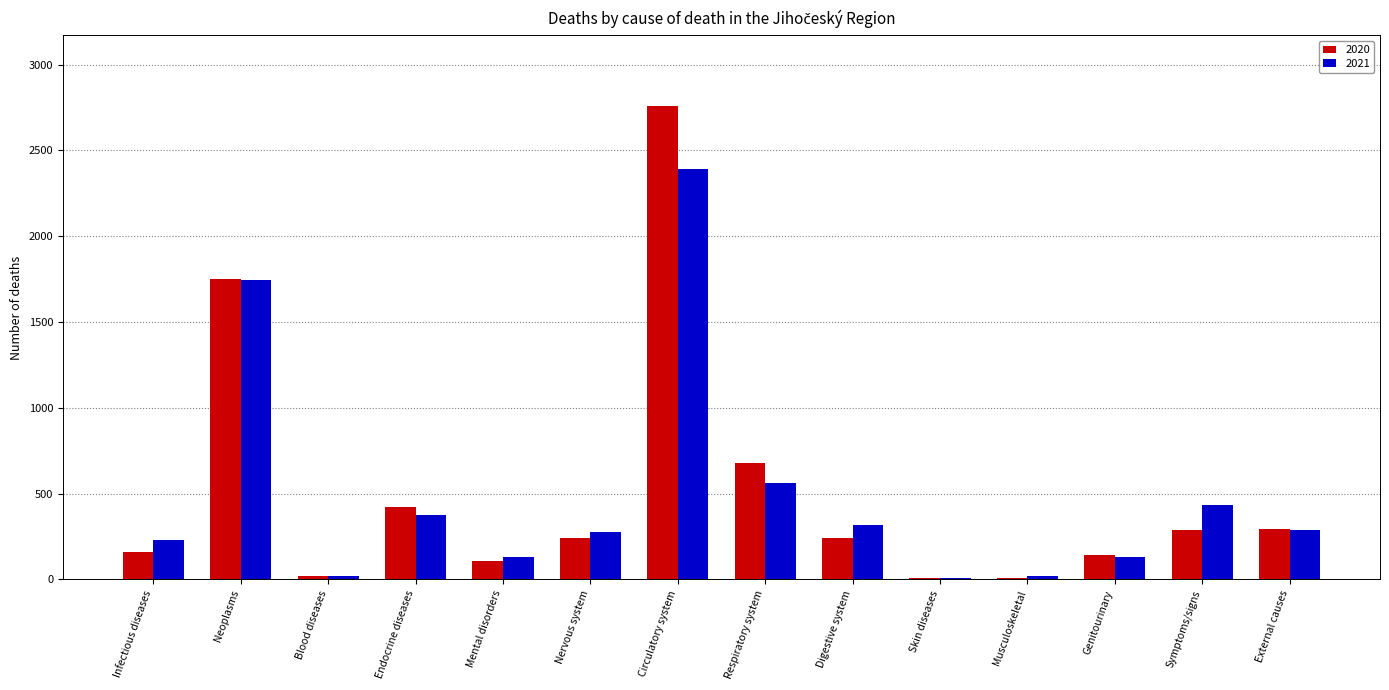

Is the value of 2021 at Digestive system greater than the value of 2020 at Digestive system?

Yes